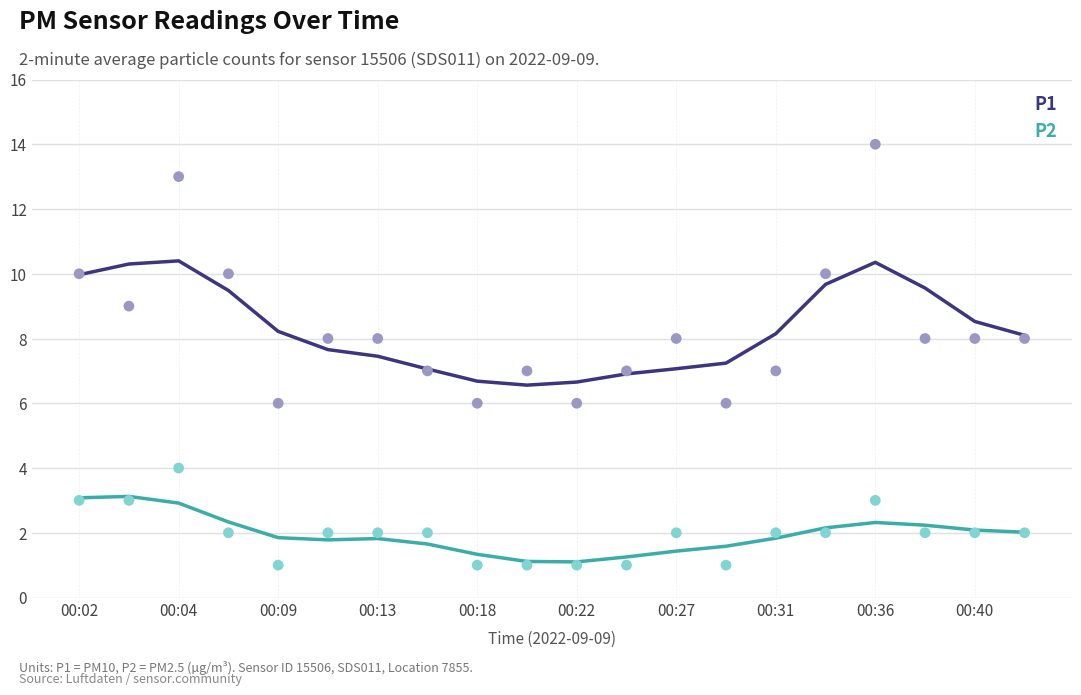

Which series contains the highest Y value?

P1